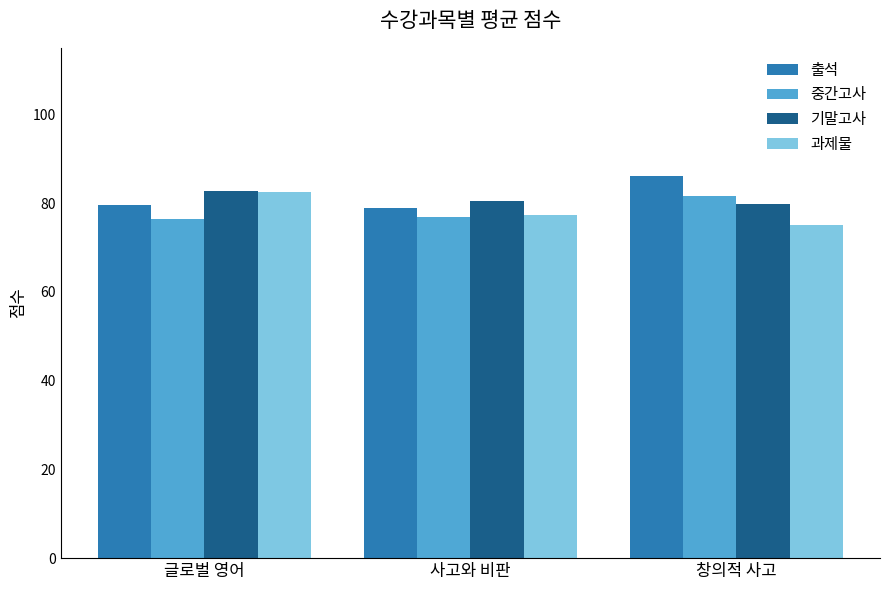

What is the label of the 1st bar from the right?

창의적 사고